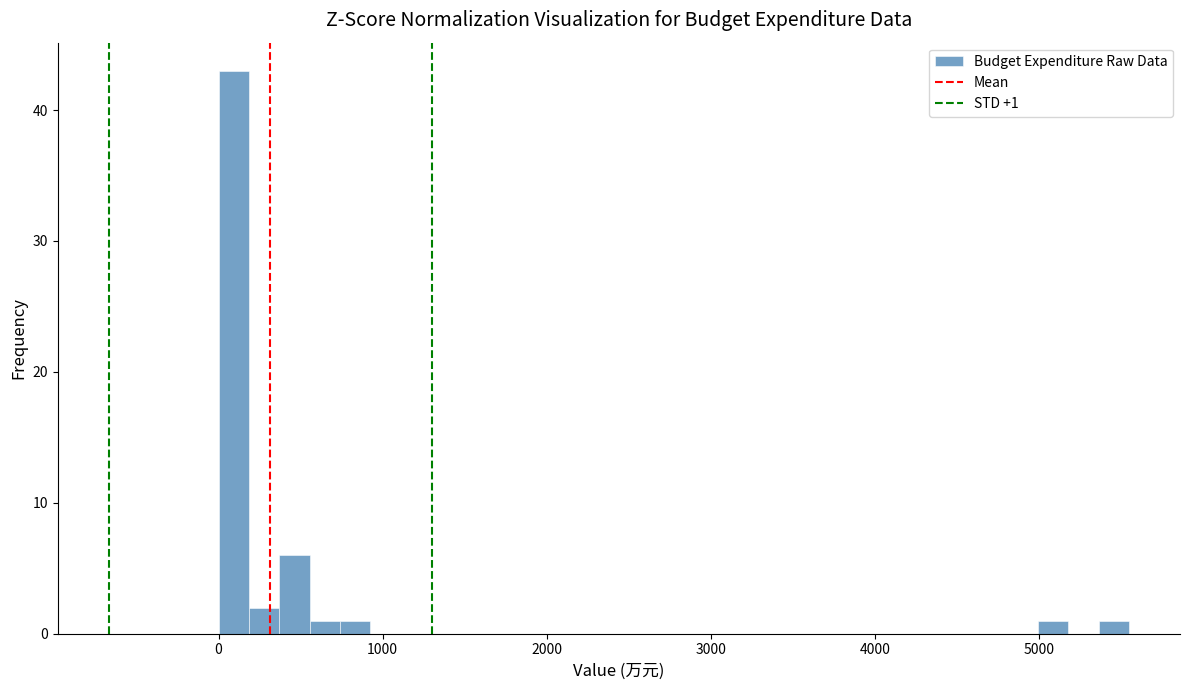

Around what value on the x-axis is the tallest bar? Give the approximate position of its centre, as read against the axis.

100